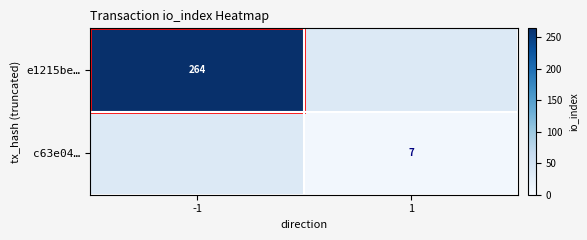

Is it true that e1215be… equals 427 at -1?

False